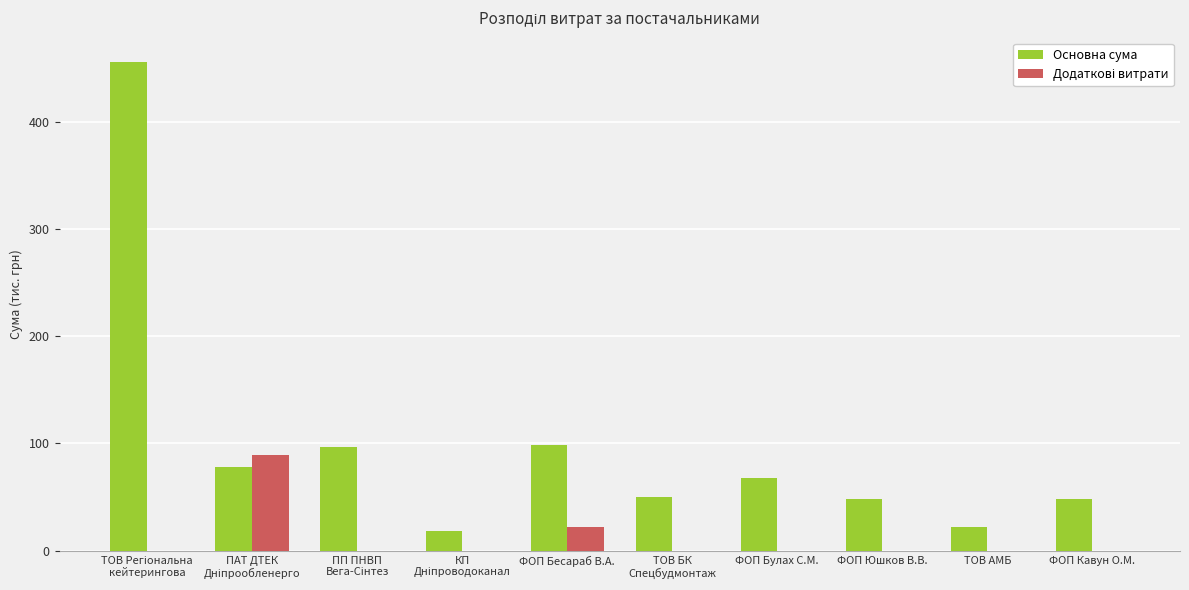

What is the sum of the Основна сума values at ФОП Кавун О.М. and ФОП Юшков В.В.?

97.1